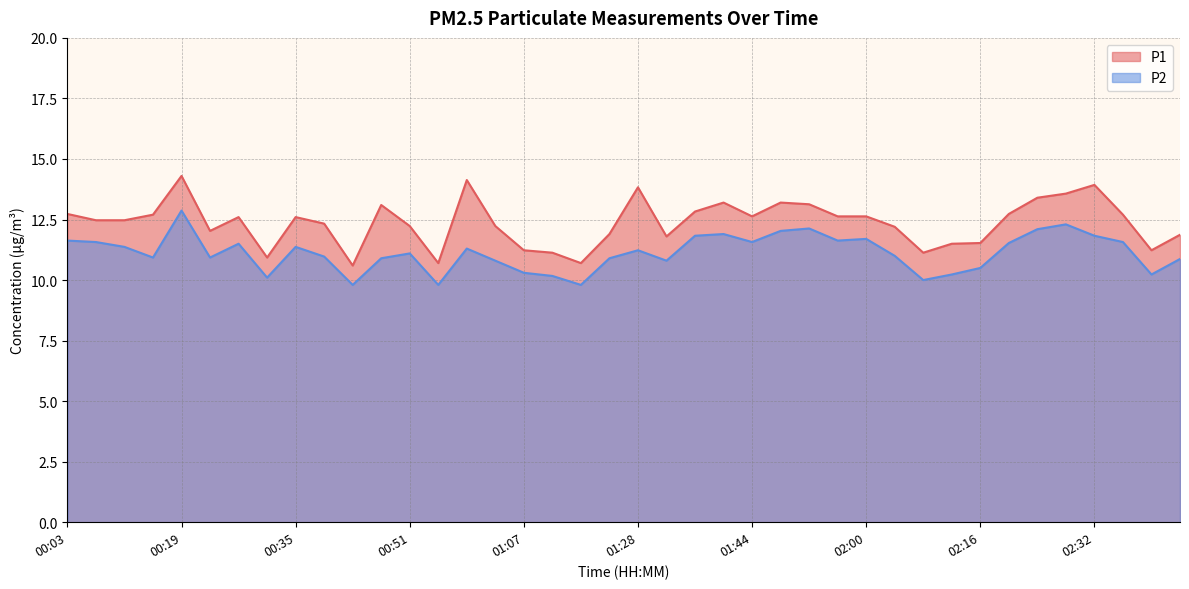

What is the greatest value displayed?

14.3